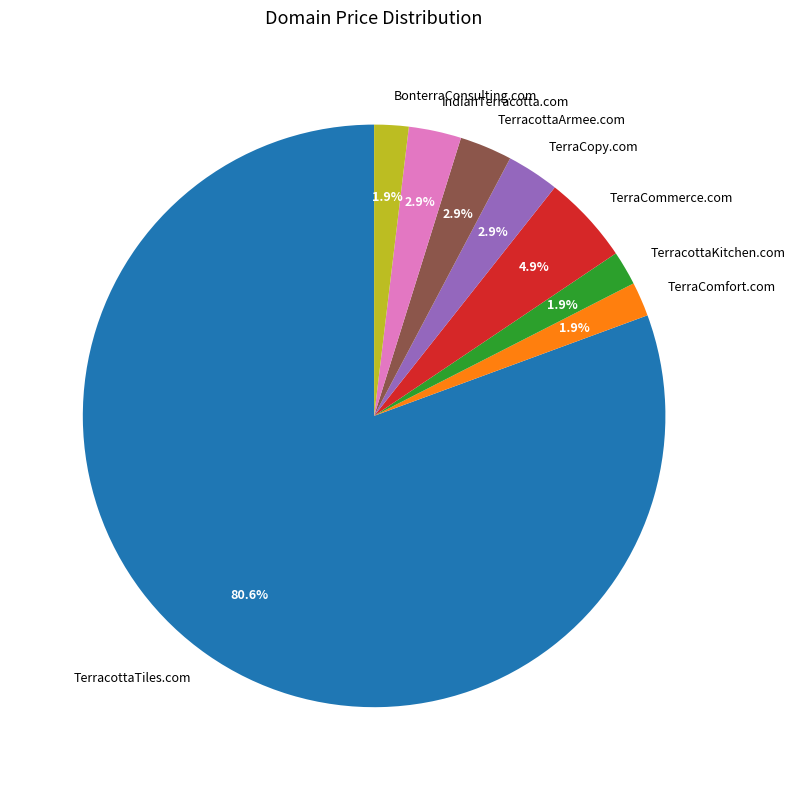

To the nearest percent, what is the average slice percentage?

12%